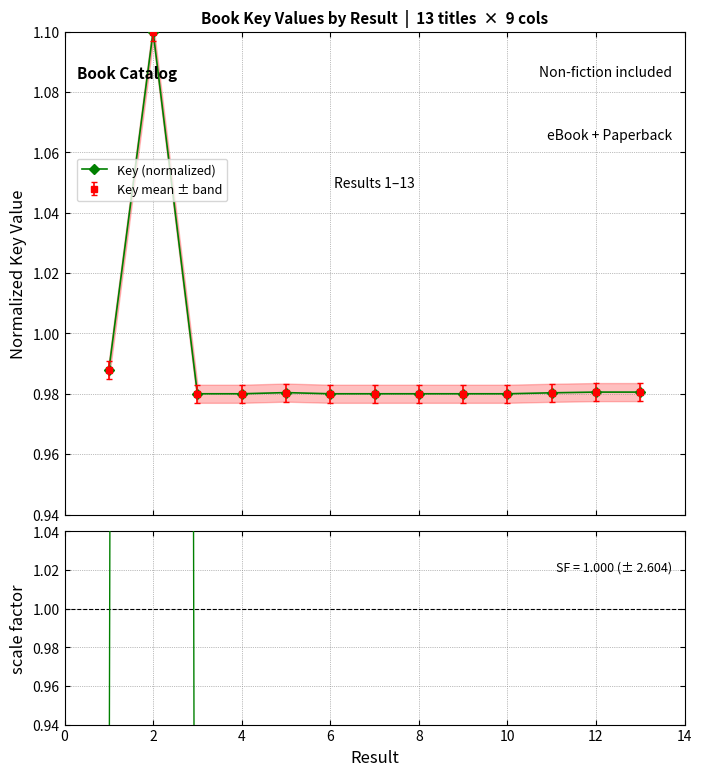

Reading left to right, list all the values displayed in this chart.

Key (normalized): 1.0	1.1	1.0	1.0	1.0	1.0	1.0	1.0	1.0	1.0	1.0	1.0	1.0
Scale factor: 0.8	10.0	0.2	0.2	0.2	0.2	0.2	0.2	0.2	0.2	0.2	0.2	0.2